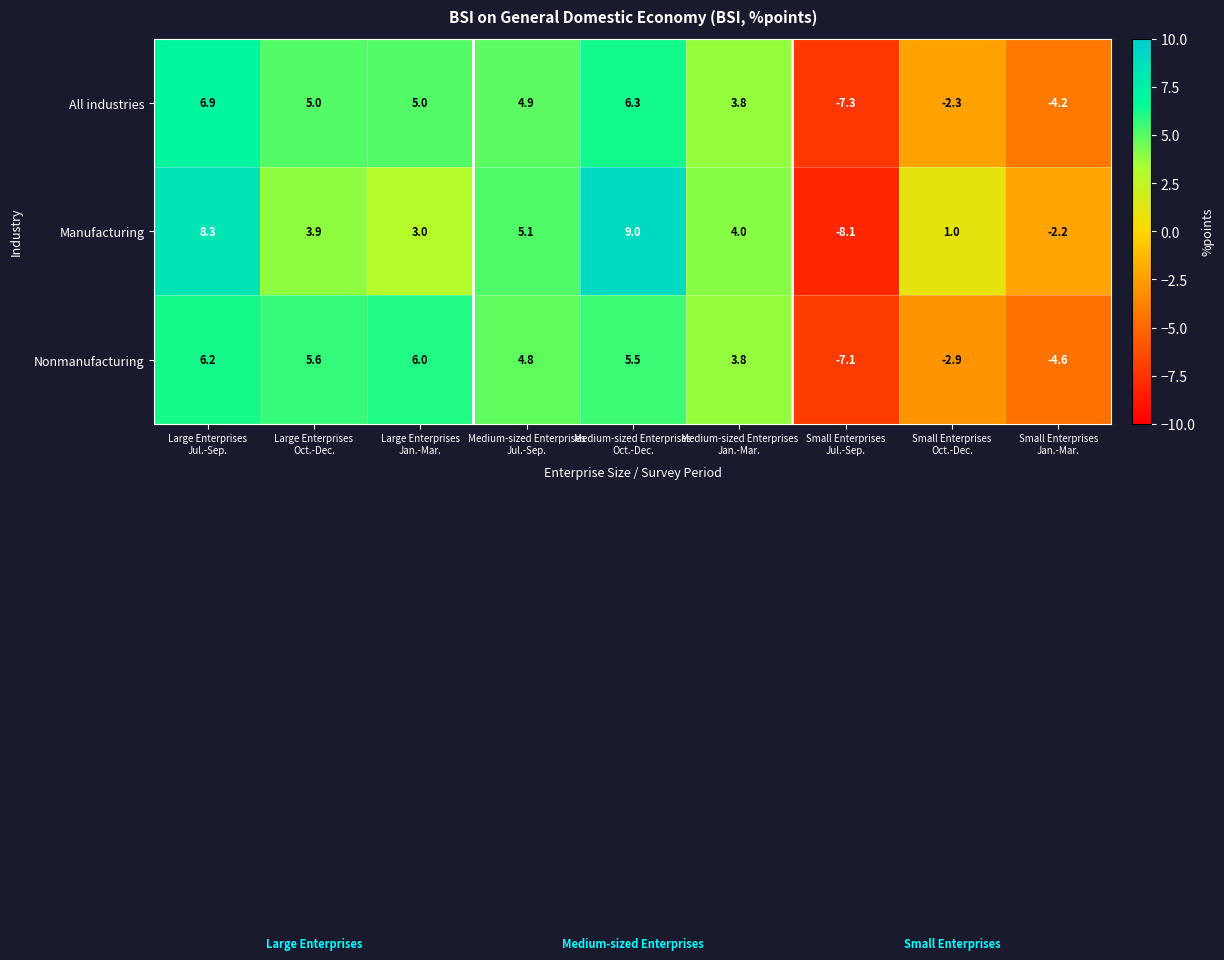

Reading left to right, what are all the values shown in this chart?

All industries: 6.9	5.0	5.0	4.9	6.3	3.8	-7.3	-2.3	-4.2
Manufacturing: 8.3	3.9	3.0	5.1	9.0	4.0	-8.1	1.0	-2.2
Nonmanufacturing: 6.2	5.6	6.0	4.8	5.5	3.8	-7.1	-2.9	-4.6